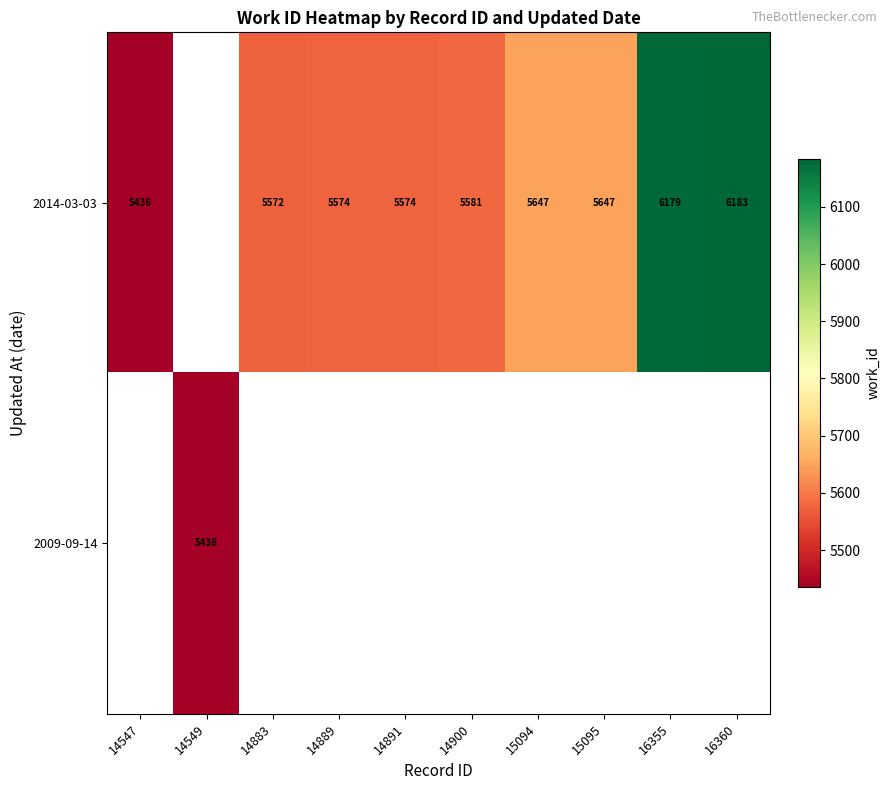

Count the number of categories in the chart.

10